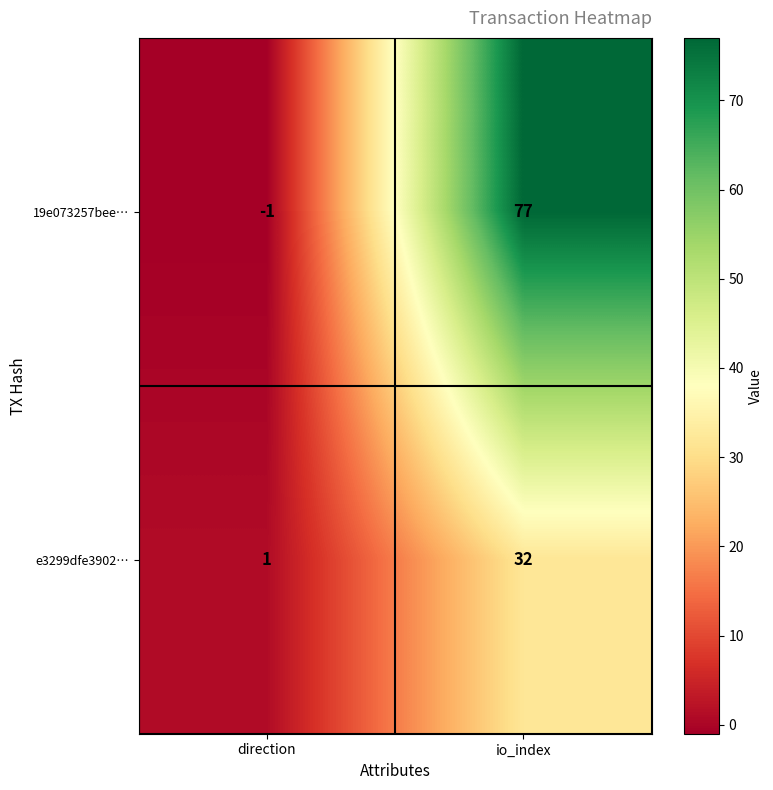

Rank the series at io_index from highest to lowest value.

19e073257bee…, e3299dfe3902…